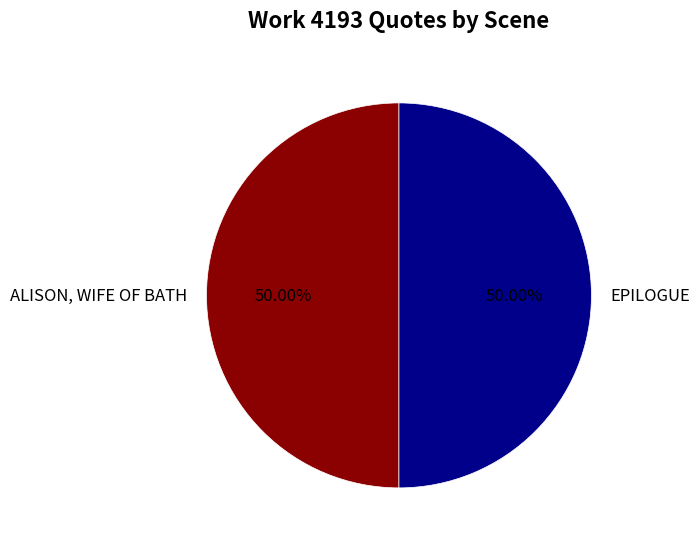

Approximately how many times larger is the value at ALISON, WIFE OF BATH compared to EPILOGUE?

1.0